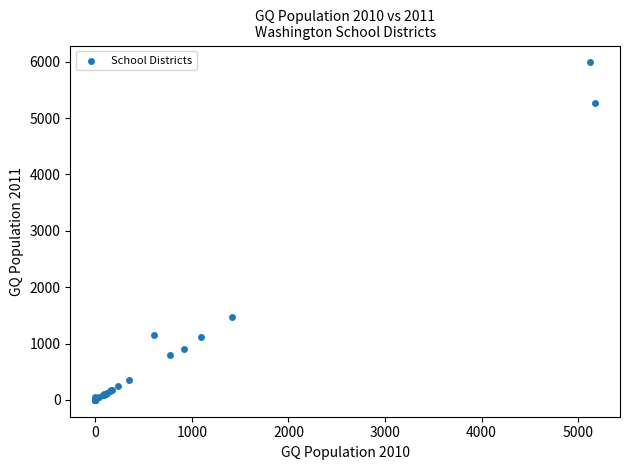

What Y value in the scatter plot is closest to 2994?

1465.4